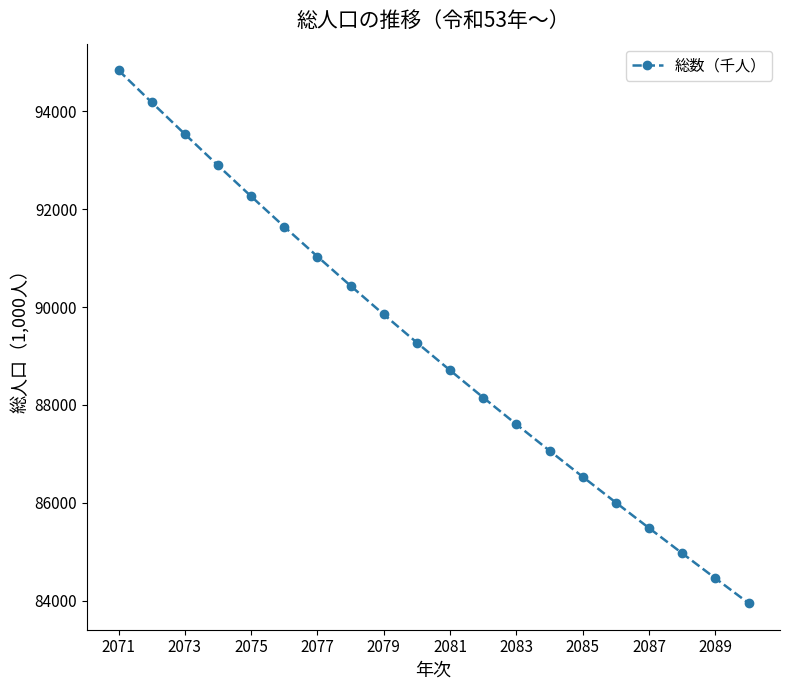

Reading left to right, what are all the values shown in this chart?

94833.5	94179.5	93531.2	92890.8	92259.9	91639.8	91031.0	90433.8	89847.8	89272.7	88707.8	88152.2	87605.2	87066.0	86533.8	86007.8	85487.6	84972.4	84461.8	83955.5